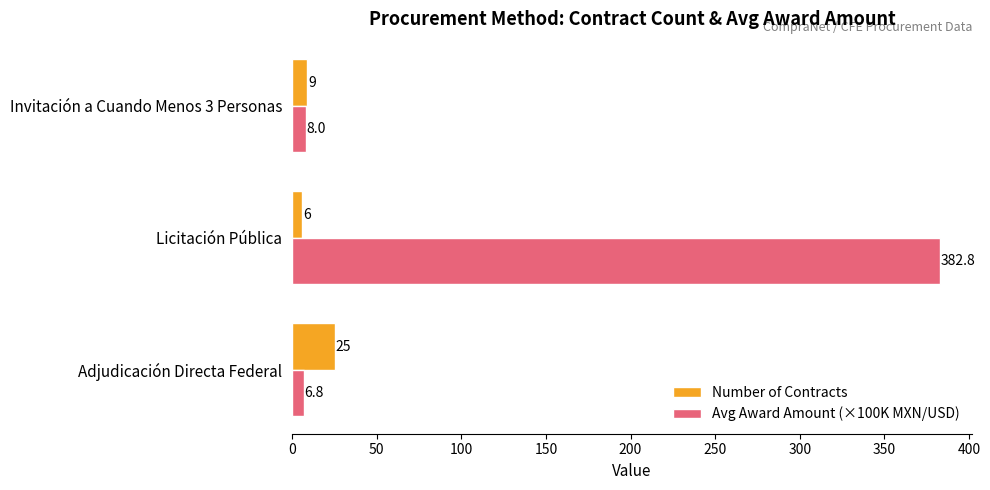

The Number of Contracts series shows 6.0 at Licitación Pública. True or false?

True